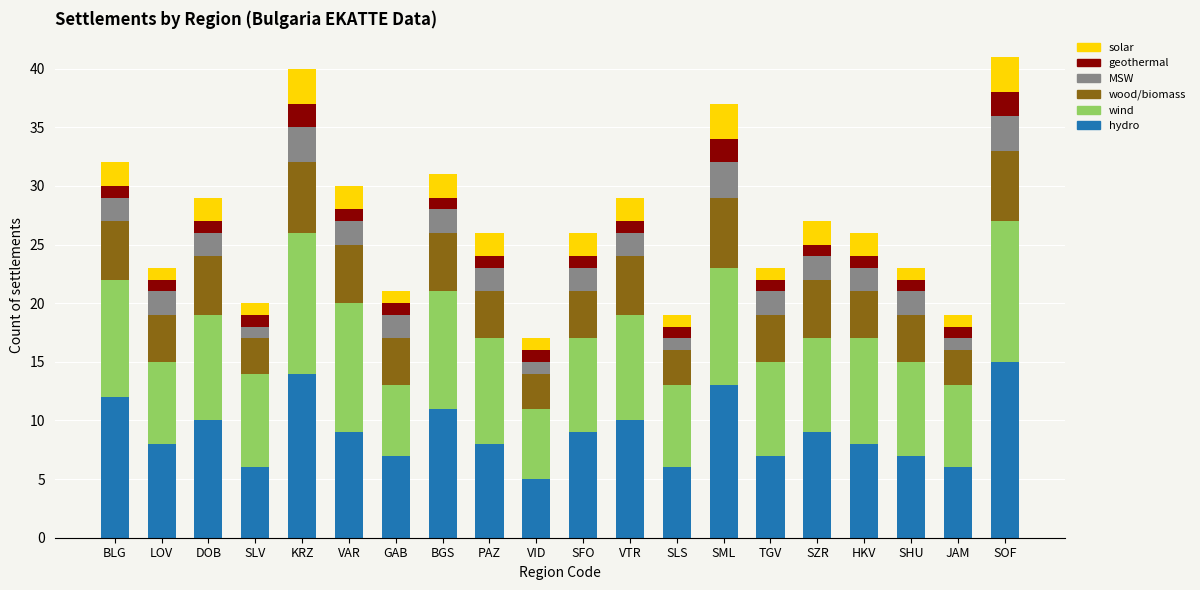

True or false: hydro has a value of 11 at LOV.

False